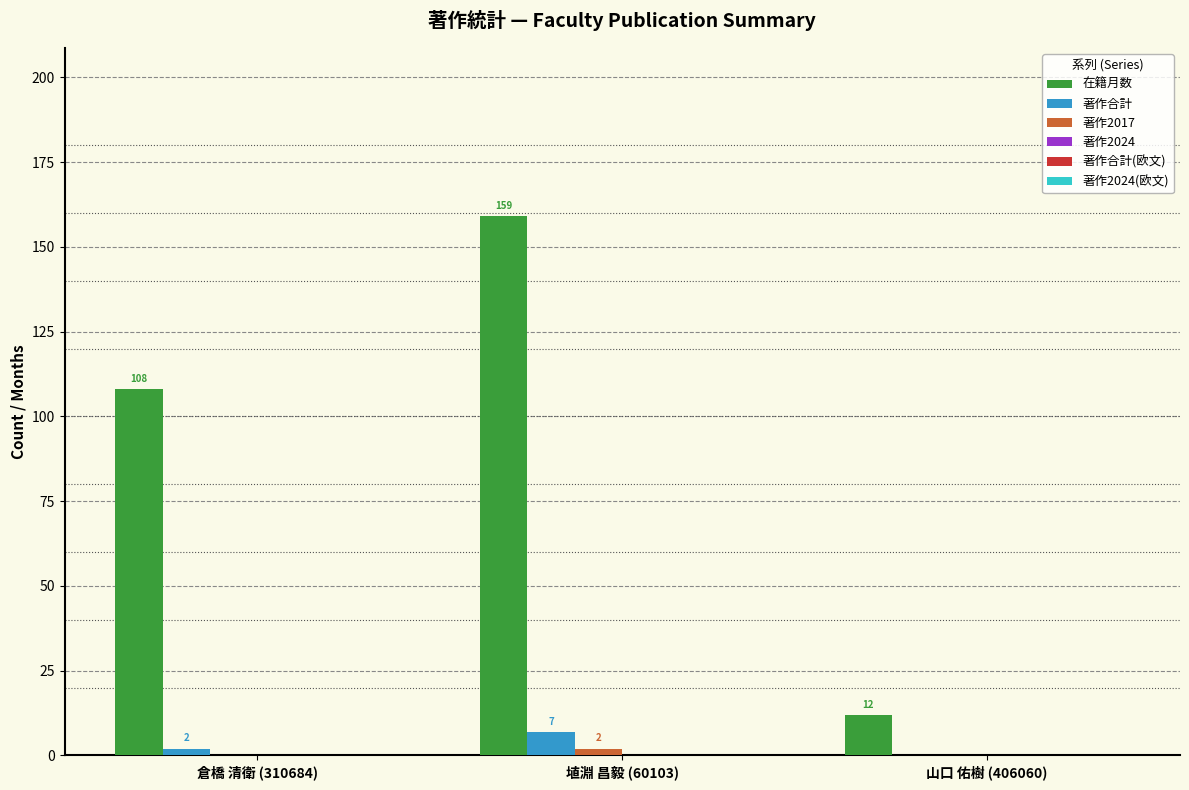

At which label is 在籍月数 closest to 85?

倉橋 清衛 (310684)